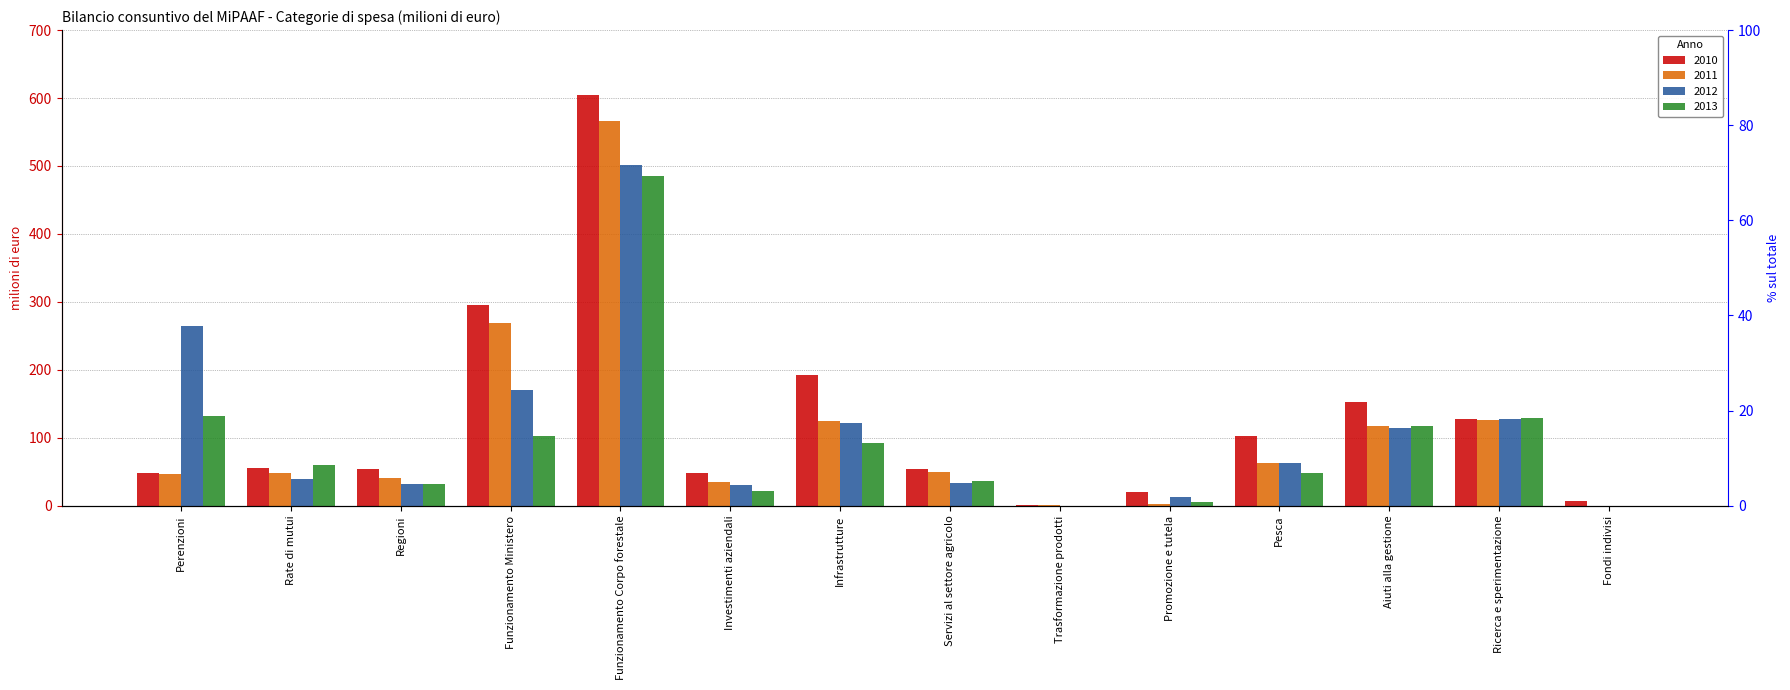

Is the value of 2012 at Infrastrutture greater than the value of 2013 at Fondi indivisi?

Yes